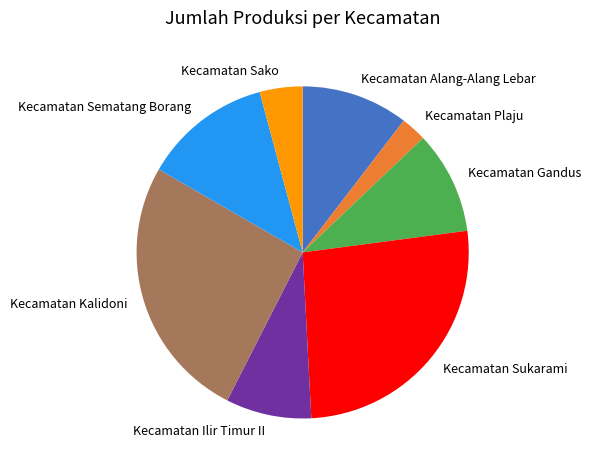

Is it true that Kecamatan Gandus is 4% of the pie?

False